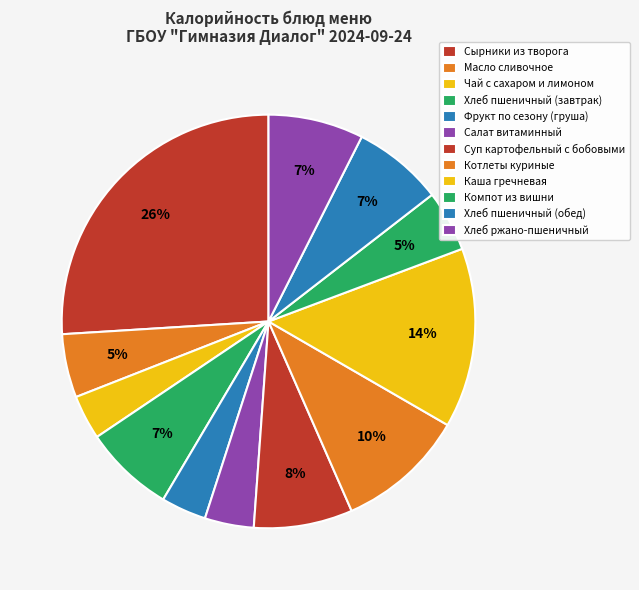

How many slices are in this pie chart?

12